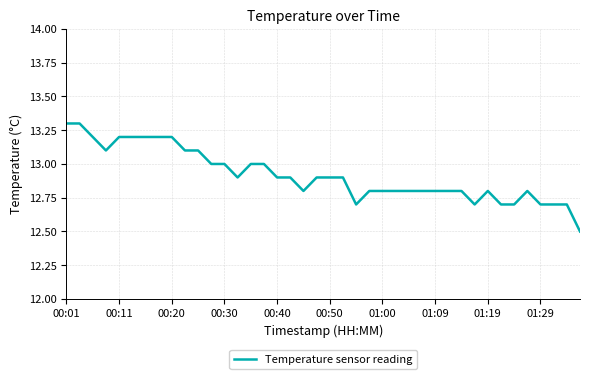

What is the minimum value shown in the chart?

12.5